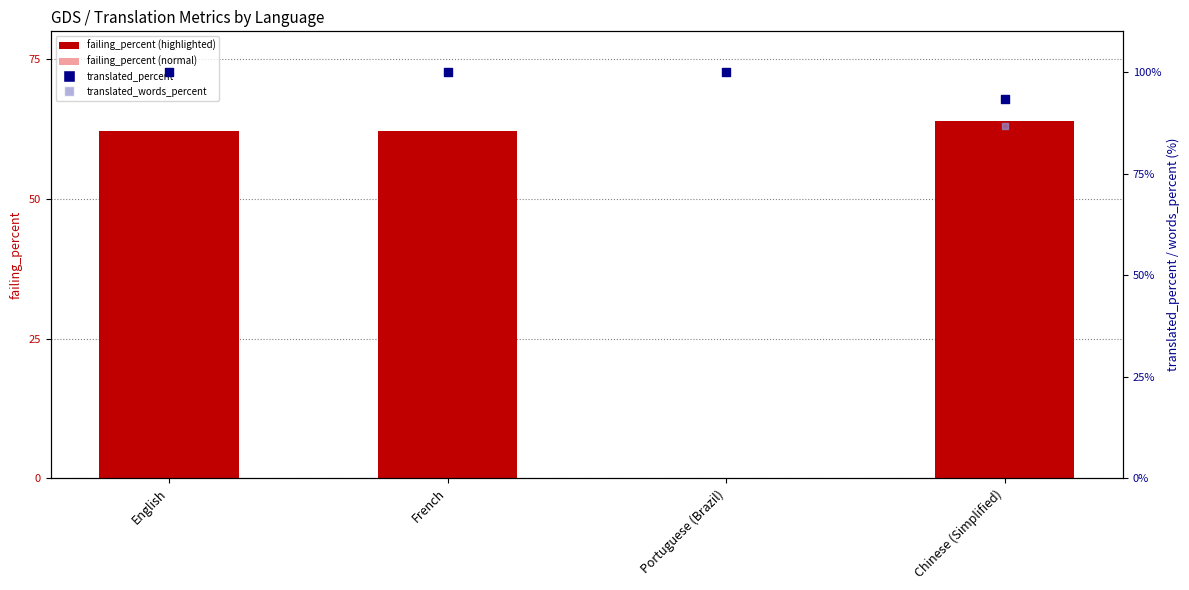

Which series contains the lowest Y value?

failing_percent